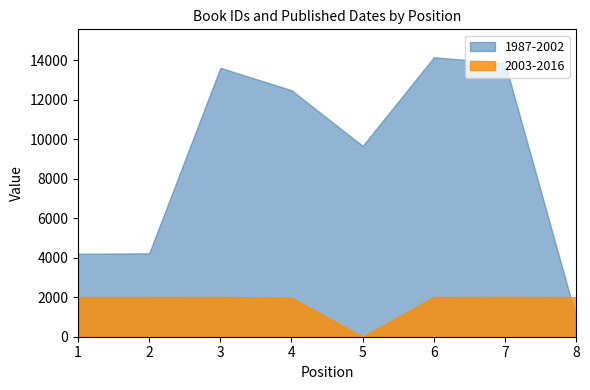

At how many categories does at least one series exceed 10743?

4